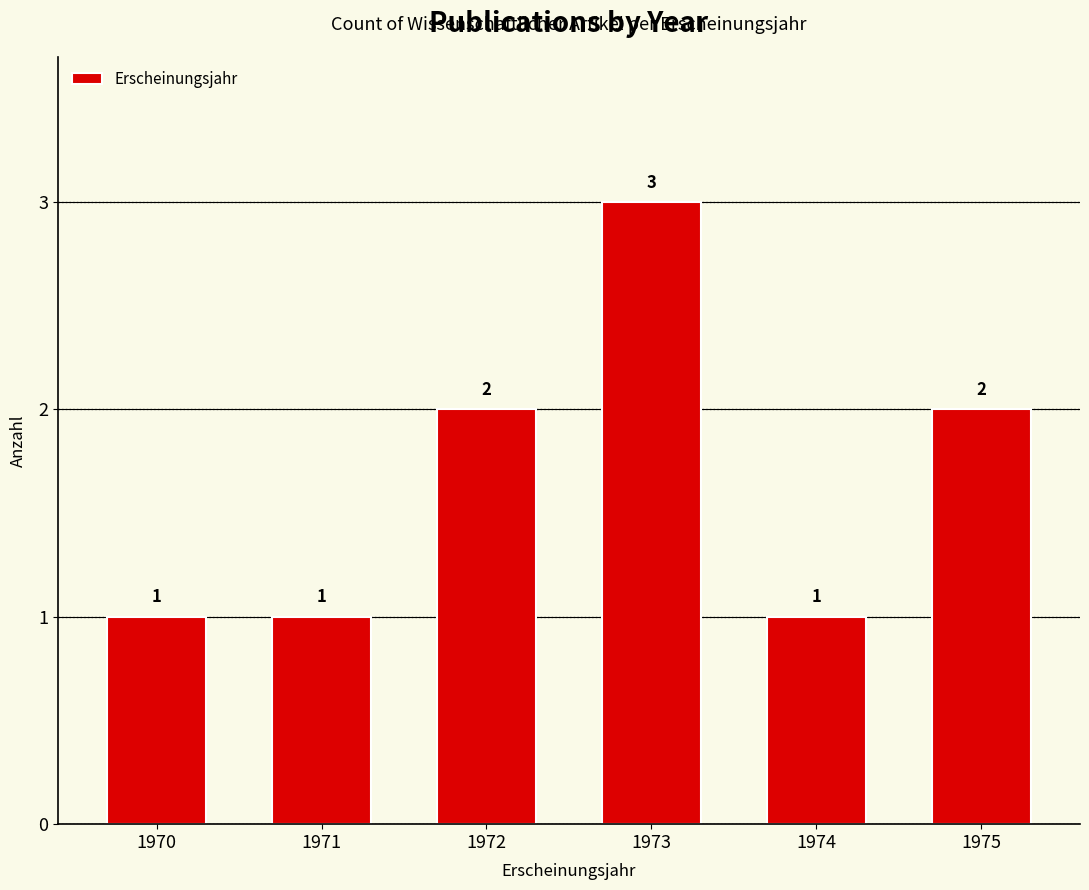

What is the difference between the maximum and minimum values?

2